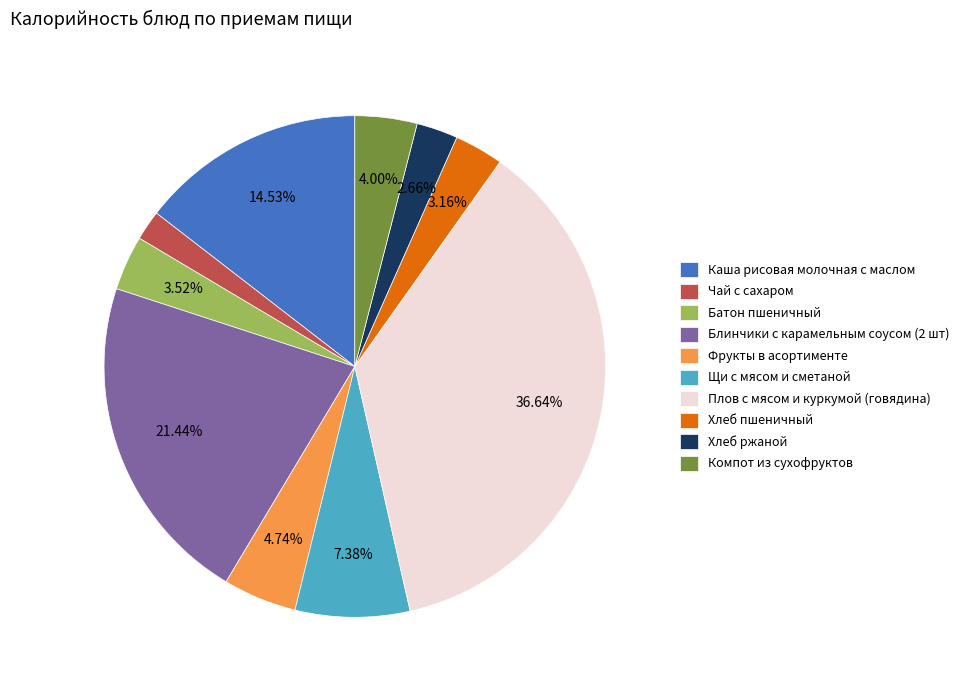

Is there a majority slice in this chart?

No